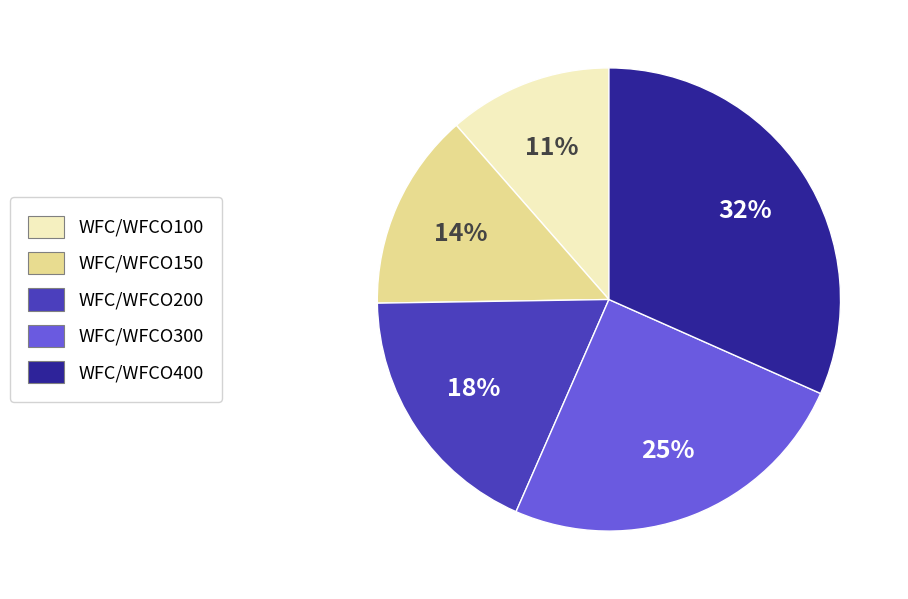

Combined, do WFC/WFCO100 and WFC/WFCO150 account for over 50%?

No